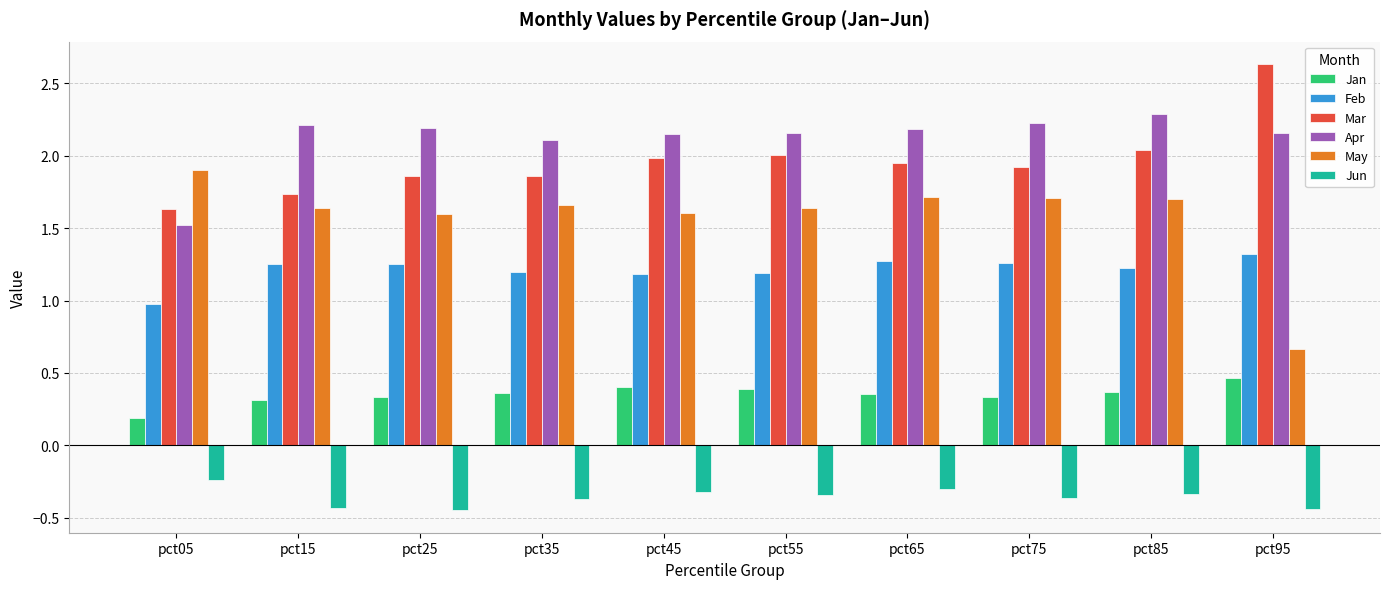

How many distinct data groups are displayed?

6